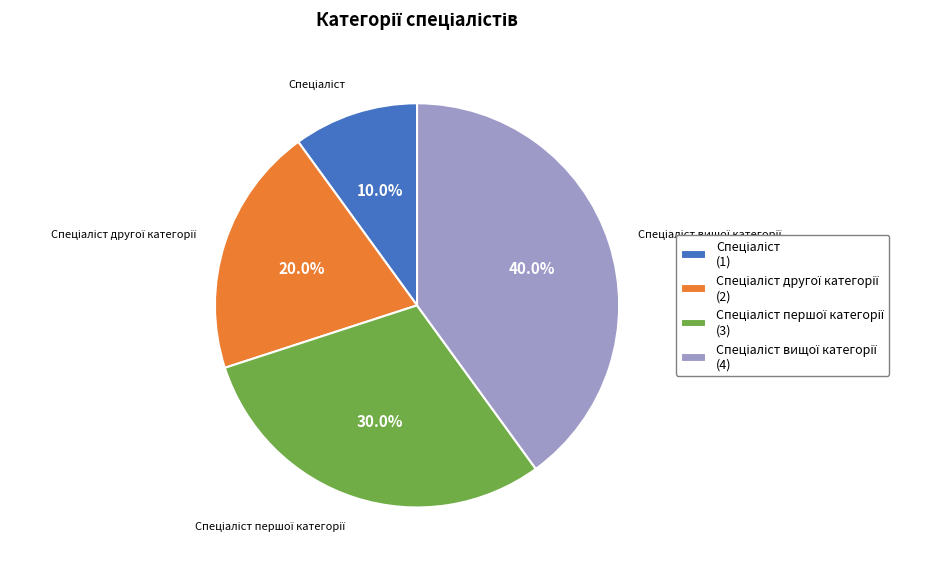

Is there any slice that represents more than half of the pie?

No